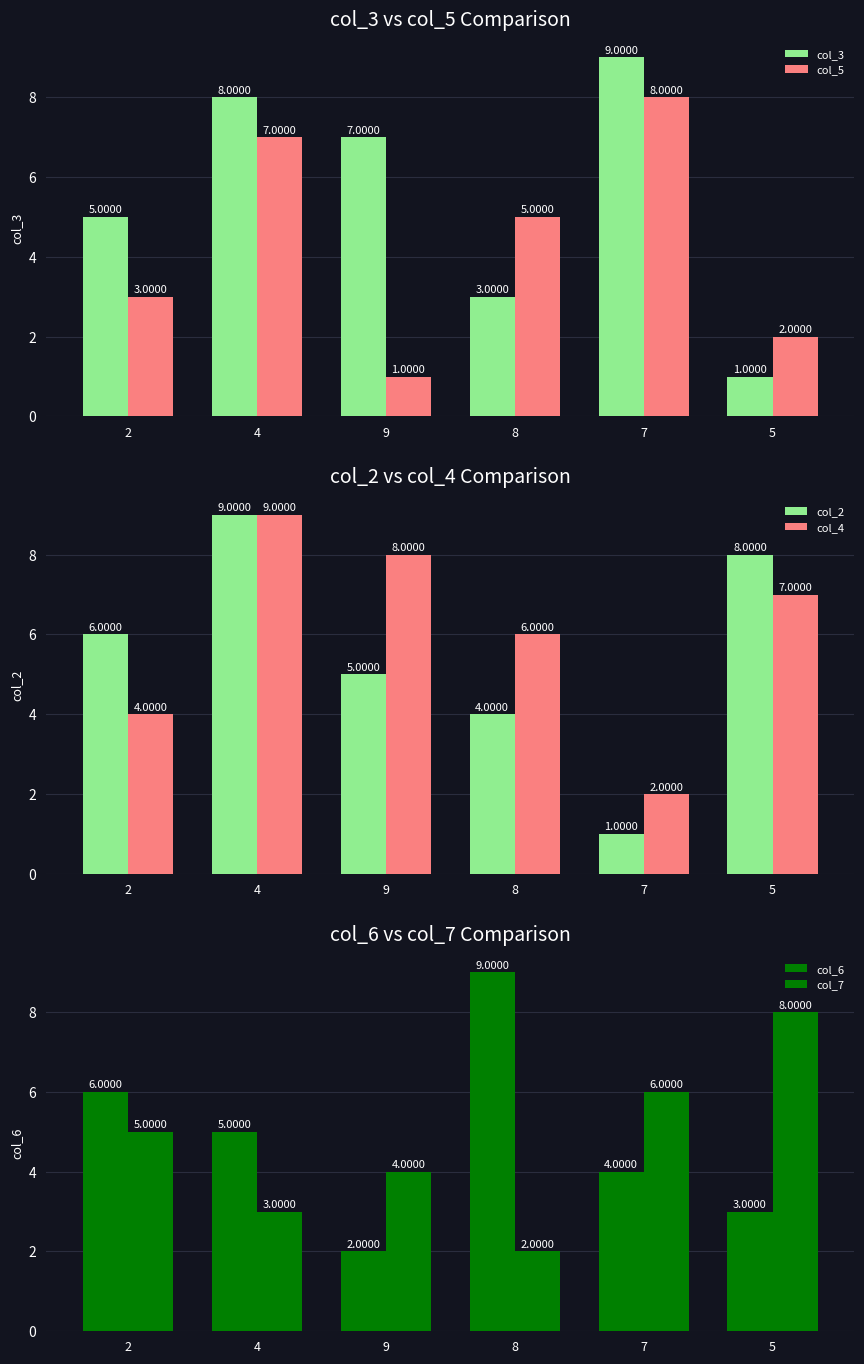

Which series has the widest spread of values?

col_3